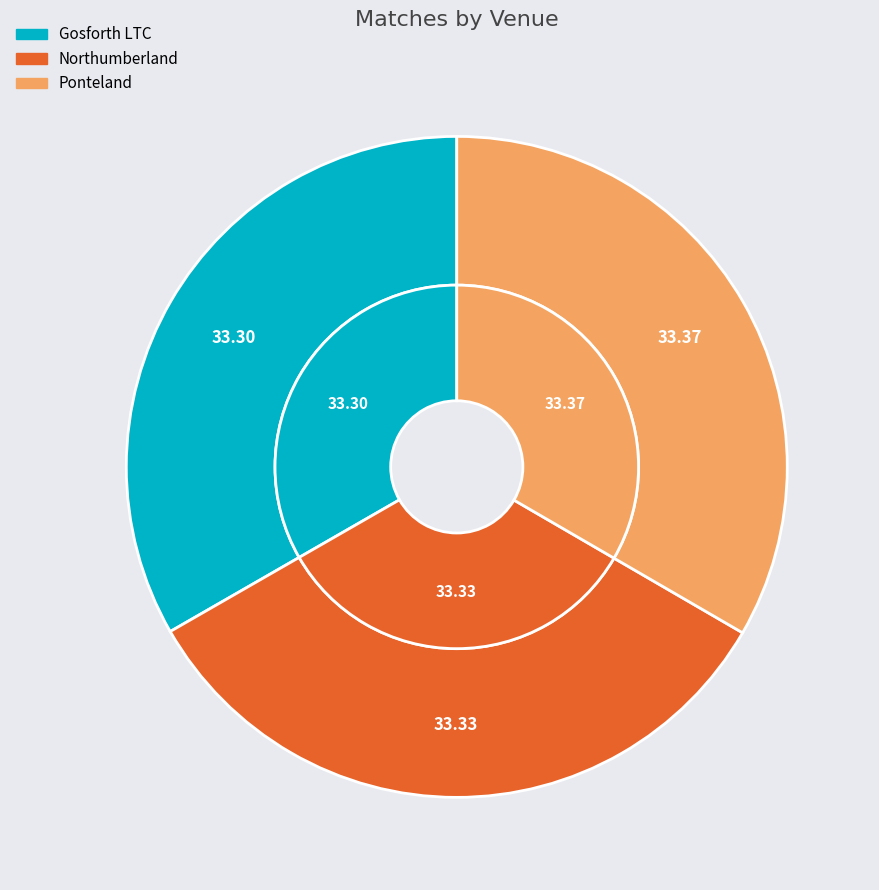

Which slice is the largest?

Ponteland